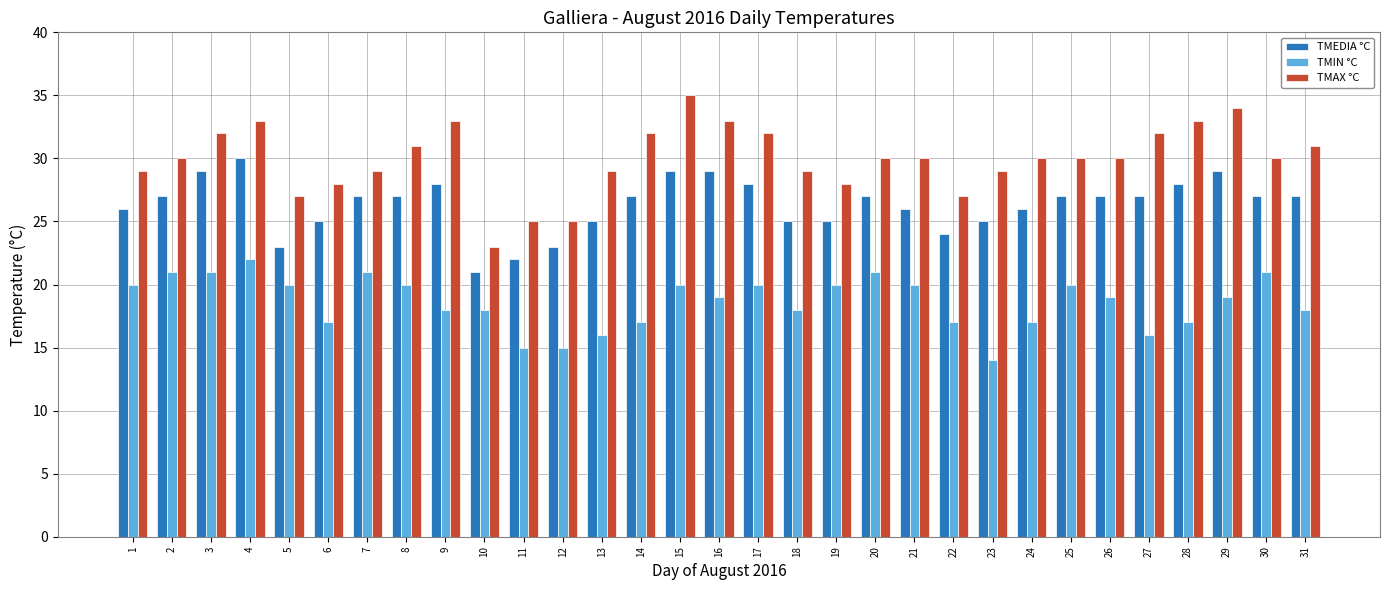

Reading left to right, what are all the values shown in this chart?

TMEDIA °C: 26	27	29	30	23	25	27	27	28	21	22	23	25	27	29	29	28	25	25	27	26	24	25	26	27	27	27	28	29	27	27
TMIN °C: 20	21	21	22	20	17	21	20	18	18	15	15	16	17	20	19	20	18	20	21	20	17	14	17	20	19	16	17	19	21	18
TMAX °C: 29	30	32	33	27	28	29	31	33	23	25	25	29	32	35	33	32	29	28	30	30	27	29	30	30	30	32	33	34	30	31